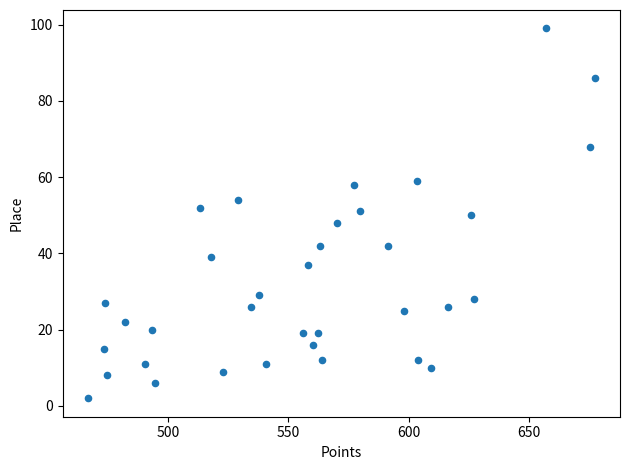

What is the range of Y values (max minus min)?

97